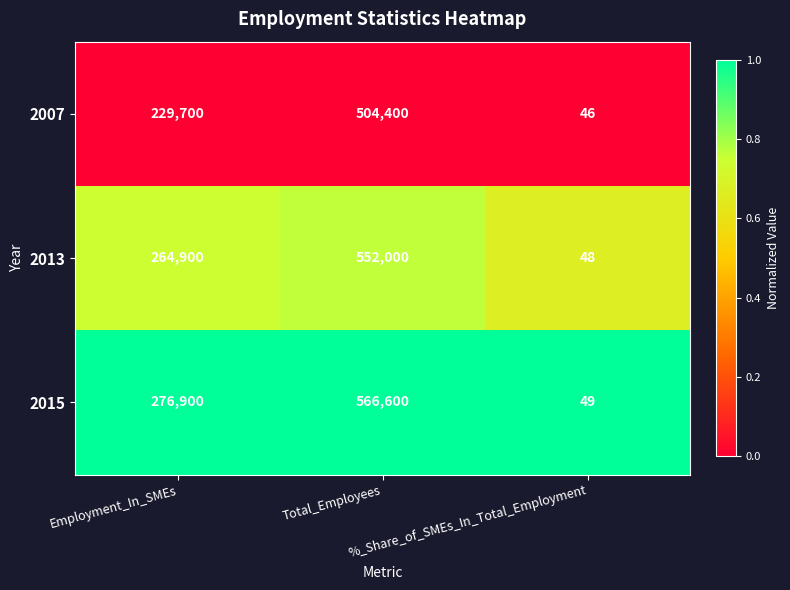

Rank the series by their average value, from lowest to highest.

2007, 2013, 2015